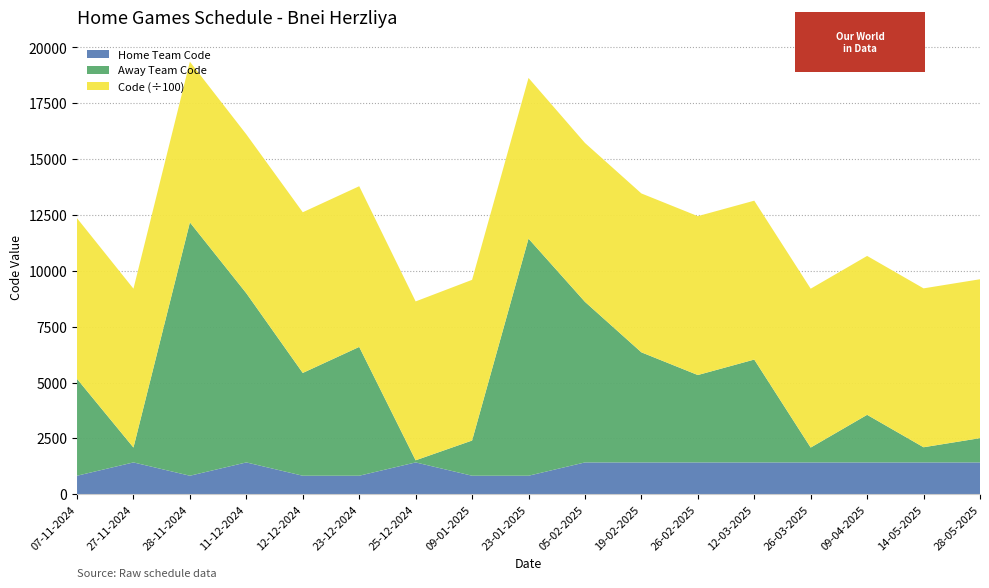

Reading left to right, transcribe all the data shown in this chart.

Home Team Code: 829	1425	829	1425	829	829	1425	829	829	1425	1425	1425	1425	1425	1425	1425	1425
Away Team Code: 4336	666	11342	7574	4602	5767	95	1576	10615	7190	4929	3912	4605	665	2131	679	1087
Code: 719295	711215	719306	711226	719317	719328	711237	719337	719349	711248	711259	711269	711275	711284	711298	711307	711321